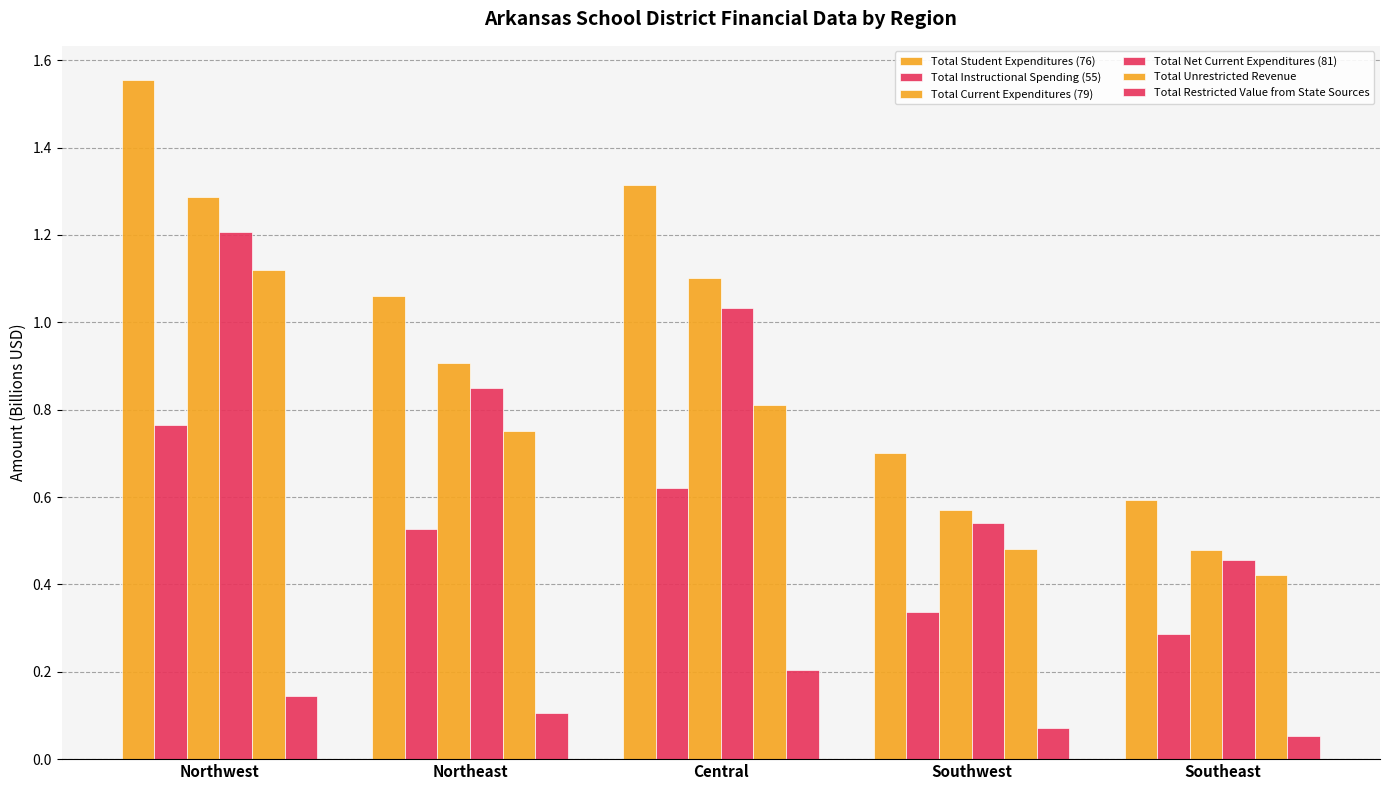

What is the total value across all series at Northeast?

4.2